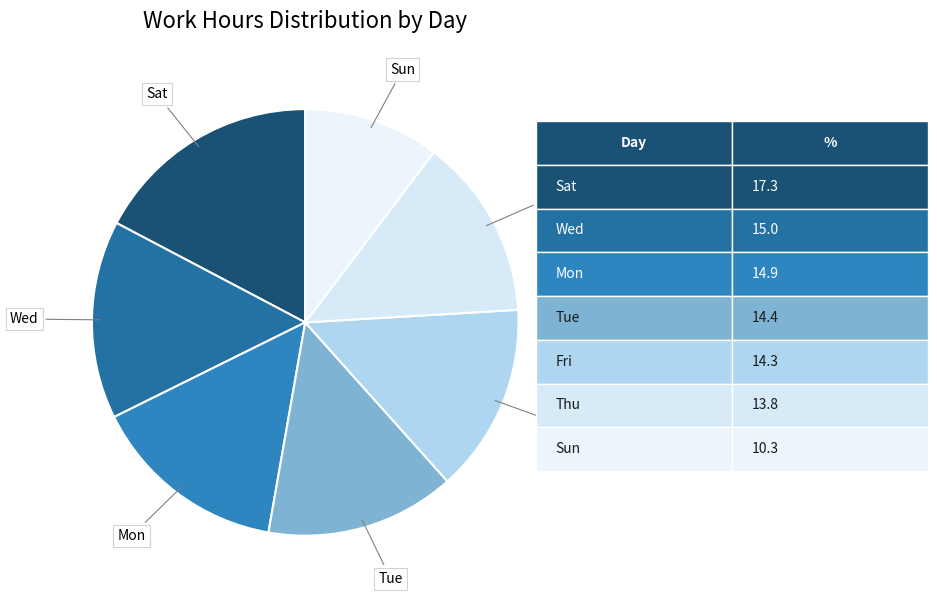

How many segments does this pie chart have?

7